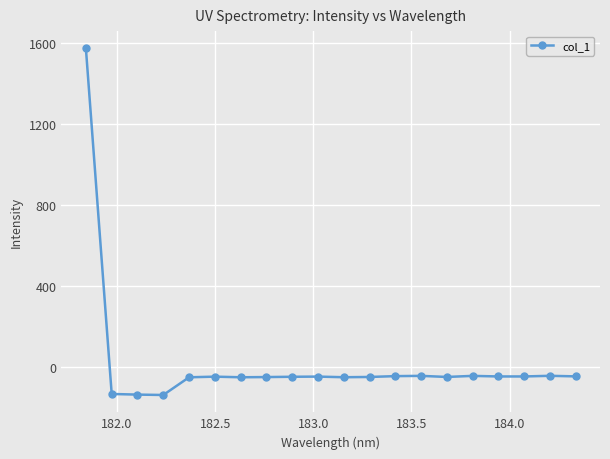

True or false: the data has more than 0 interior local peaks.

True